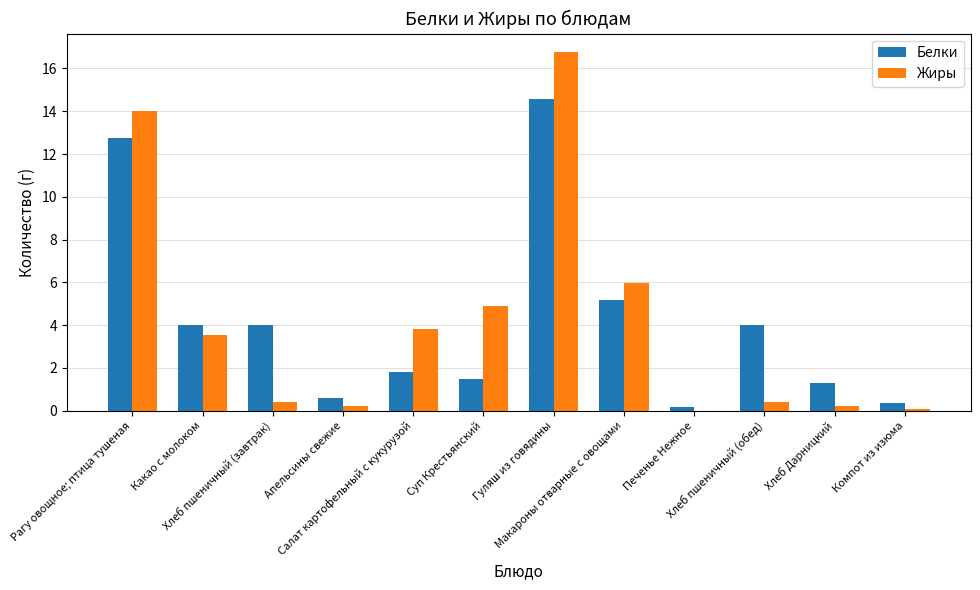

What is the spread (max minus min) of values at Гуляш из говядины?

2.2